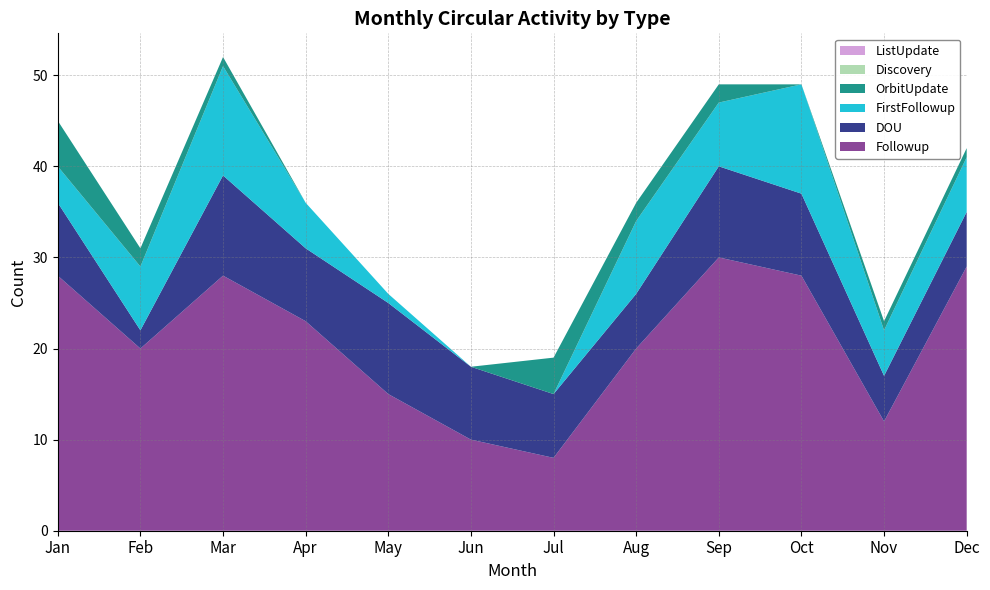

Reading left to right, what are all the values shown in this chart?

Followup: Jan=28	Feb=20	Mar=28	Apr=23	May=15	Jun=10	Jul=8	Aug=20	Sep=30	Oct=28	Nov=12	Dec=29
DOU: Jan=8	Feb=2	Mar=11	Apr=8	May=10	Jun=8	Jul=7	Aug=6	Sep=10	Oct=9	Nov=5	Dec=6
FirstFollowup: Jan=4	Feb=7	Mar=12	Apr=5	May=1	Jun=0	Jul=0	Aug=8	Sep=7	Oct=12	Nov=5	Dec=6
OrbitUpdate: Jan=5	Feb=2	Mar=1	Apr=0	May=0	Jun=0	Jul=4	Aug=2	Sep=2	Oct=0	Nov=1	Dec=1
Discovery: Jan=0	Feb=0	Mar=0	Apr=0	May=0	Jun=0	Jul=0	Aug=0	Sep=0	Oct=0	Nov=0	Dec=0
ListUpdate: Jan=0	Feb=0	Mar=0	Apr=0	May=0	Jun=0	Jul=0	Aug=0	Sep=0	Oct=0	Nov=0	Dec=0